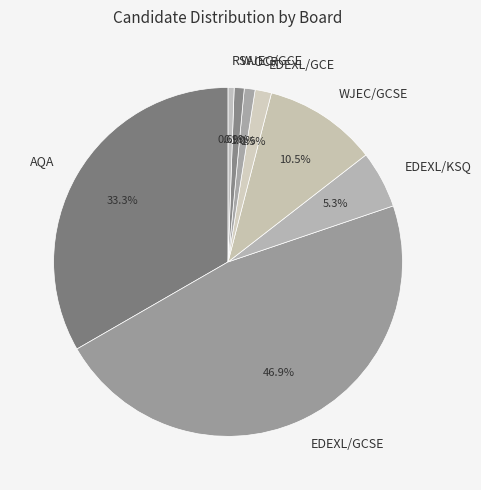

Does any single category account for the majority?

No